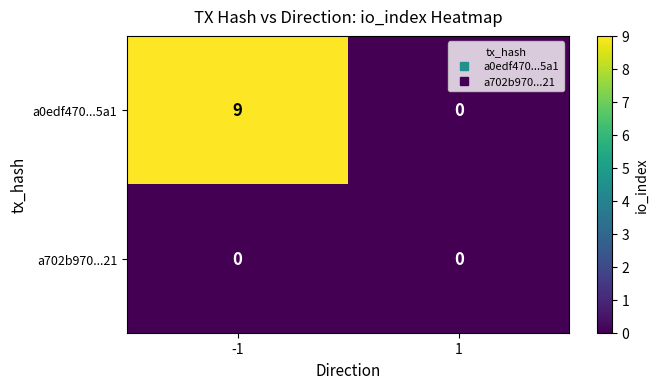

Which series has the widest spread of values?

a0edf470...5a1